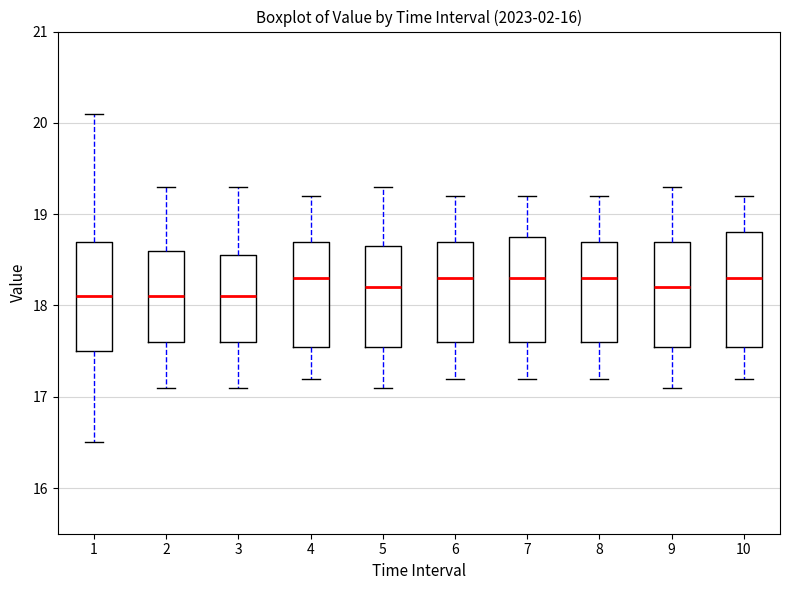

Reading left to right, transcribe this box plot: for each box, give where its median line is, the range the box spans, and where its two whiskers end, as read against the y-axis. The values are not printed on the chart, so give them approximately, as read against the axis.

1: median 18.1, box 17.5 to 18.7, whiskers 16.5 to 20.1
2: median 18.1, box 17.6 to 18.6, whiskers 17.1 to 19.3
3: median 18.1, box 17.6 to 18.6, whiskers 17.1 to 19.3
4: median 18.3, box 17.6 to 18.7, whiskers 17.2 to 19.2
5: median 18.2, box 17.6 to 18.7, whiskers 17.1 to 19.3
6: median 18.3, box 17.6 to 18.7, whiskers 17.2 to 19.2
7: median 18.3, box 17.6 to 18.8, whiskers 17.2 to 19.2
8: median 18.3, box 17.6 to 18.7, whiskers 17.2 to 19.2
9: median 18.2, box 17.6 to 18.7, whiskers 17.1 to 19.3
10: median 18.3, box 17.6 to 18.8, whiskers 17.2 to 19.2